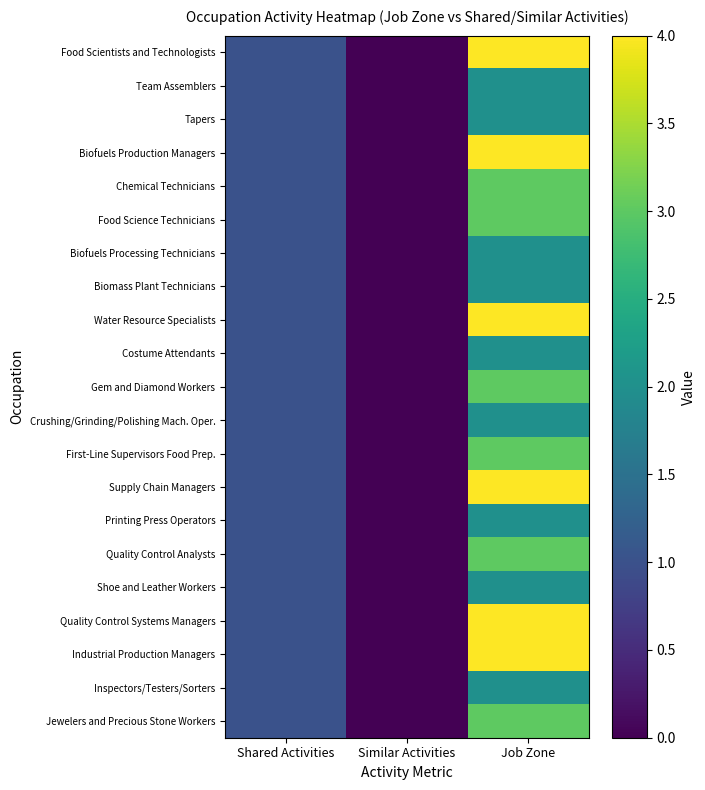

At how many categories does at least one series exceed 1?

1